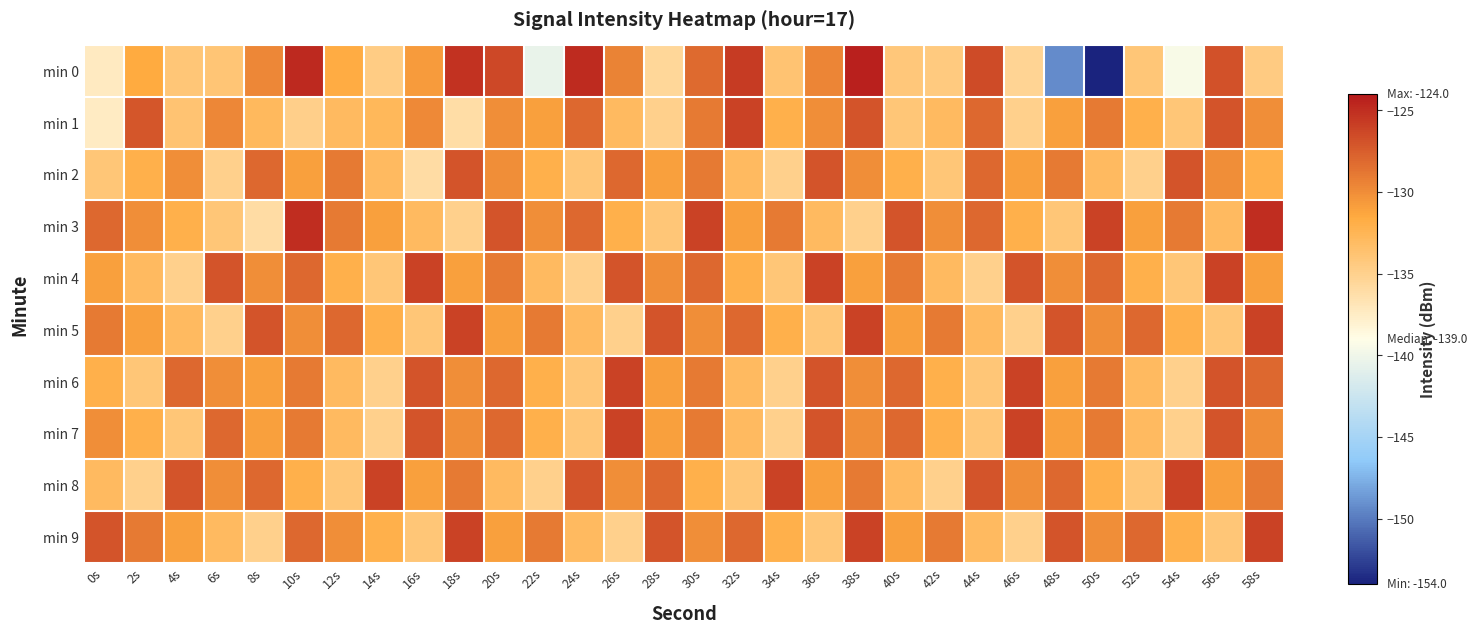

Reading left to right, list all the values displayed in this chart.

min 0: 0s=-137.4	2s=-131.6	4s=-134.1	6s=-133.9	8s=-129.7	10s=-124.8	12s=-131.6	14s=-134.6	16s=-130.7	18s=-125.2	20s=-126.4	22s=-140.4	24s=-124.9	26s=-129.5	28s=-135.6	30s=-128.2	32s=-125.7	34s=-133.8	36s=-129.6	38s=-124.3	40s=-134.1	42s=-134.4	44s=-126.6	46s=-135.3	48s=-149.3	50s=-154.0	52s=-134.0	54s=-139.5	56s=-126.9	58s=-134.5
min 1: 0s=-137.5	2s=-127.1	4s=-133.8	6s=-129.7	8s=-132.8	10s=-134.9	12s=-133.0	14s=-132.8	16s=-129.8	18s=-136.2	20s=-130.0	22s=-131.0	24s=-128.0	26s=-133.0	28s=-135.0	30s=-129.0	32s=-126.0	34s=-132.0	36s=-130.0	38s=-127.0	40s=-134.0	42s=-133.0	44s=-128.0	46s=-135.0	48s=-131.0	50s=-129.0	52s=-132.0	54s=-134.0	56s=-127.0	58s=-130.0
min 2: 0s=-134.0	2s=-132.0	4s=-130.0	6s=-135.0	8s=-128.0	10s=-131.0	12s=-129.0	14s=-133.0	16s=-136.0	18s=-127.0	20s=-130.0	22s=-132.0	24s=-134.0	26s=-128.0	28s=-131.0	30s=-129.0	32s=-133.0	34s=-135.0	36s=-127.0	38s=-130.0	40s=-132.0	42s=-134.0	44s=-128.0	46s=-131.0	48s=-129.0	50s=-133.0	52s=-135.0	54s=-127.0	56s=-130.0	58s=-132.0
min 3: 0s=-128.0	2s=-130.0	4s=-132.0	6s=-134.0	8s=-136.0	10s=-125.0	12s=-129.0	14s=-131.0	16s=-133.0	18s=-135.0	20s=-127.0	22s=-130.0	24s=-128.0	26s=-132.0	28s=-134.0	30s=-126.0	32s=-131.0	34s=-129.0	36s=-133.0	38s=-135.0	40s=-127.0	42s=-130.0	44s=-128.0	46s=-132.0	48s=-134.0	50s=-126.0	52s=-131.0	54s=-129.0	56s=-133.0	58s=-125.0
min 4: 0s=-131.0	2s=-133.0	4s=-135.0	6s=-127.0	8s=-130.0	10s=-128.0	12s=-132.0	14s=-134.0	16s=-126.0	18s=-131.0	20s=-129.0	22s=-133.0	24s=-135.0	26s=-127.0	28s=-130.0	30s=-128.0	32s=-132.0	34s=-134.0	36s=-126.0	38s=-131.0	40s=-129.0	42s=-133.0	44s=-135.0	46s=-127.0	48s=-130.0	50s=-128.0	52s=-132.0	54s=-134.0	56s=-126.0	58s=-131.0
min 5: 0s=-129.0	2s=-131.0	4s=-133.0	6s=-135.0	8s=-127.0	10s=-130.0	12s=-128.0	14s=-132.0	16s=-134.0	18s=-126.0	20s=-131.0	22s=-129.0	24s=-133.0	26s=-135.0	28s=-127.0	30s=-130.0	32s=-128.0	34s=-132.0	36s=-134.0	38s=-126.0	40s=-131.0	42s=-129.0	44s=-133.0	46s=-135.0	48s=-127.0	50s=-130.0	52s=-128.0	54s=-132.0	56s=-134.0	58s=-126.0
min 6: 0s=-132.0	2s=-134.0	4s=-128.0	6s=-130.0	8s=-131.0	10s=-129.0	12s=-133.0	14s=-135.0	16s=-127.0	18s=-130.0	20s=-128.0	22s=-132.0	24s=-134.0	26s=-126.0	28s=-131.0	30s=-129.0	32s=-133.0	34s=-135.0	36s=-127.0	38s=-130.0	40s=-128.0	42s=-132.0	44s=-134.0	46s=-126.0	48s=-131.0	50s=-129.0	52s=-133.0	54s=-135.0	56s=-127.0	58s=-128.0
min 7: 0s=-130.0	2s=-132.0	4s=-134.0	6s=-128.0	8s=-131.0	10s=-129.0	12s=-133.0	14s=-135.0	16s=-127.0	18s=-130.0	20s=-128.0	22s=-132.0	24s=-134.0	26s=-126.0	28s=-131.0	30s=-129.0	32s=-133.0	34s=-135.0	36s=-127.0	38s=-130.0	40s=-128.0	42s=-132.0	44s=-134.0	46s=-126.0	48s=-131.0	50s=-129.0	52s=-133.0	54s=-135.0	56s=-127.0	58s=-130.0
min 8: 0s=-133.0	2s=-135.0	4s=-127.0	6s=-130.0	8s=-128.0	10s=-132.0	12s=-134.0	14s=-126.0	16s=-131.0	18s=-129.0	20s=-133.0	22s=-135.0	24s=-127.0	26s=-130.0	28s=-128.0	30s=-132.0	32s=-134.0	34s=-126.0	36s=-131.0	38s=-129.0	40s=-133.0	42s=-135.0	44s=-127.0	46s=-130.0	48s=-128.0	50s=-132.0	52s=-134.0	54s=-126.0	56s=-131.0	58s=-129.0
min 9: 0s=-127.0	2s=-129.0	4s=-131.0	6s=-133.0	8s=-135.0	10s=-128.0	12s=-130.0	14s=-132.0	16s=-134.0	18s=-126.0	20s=-131.0	22s=-129.0	24s=-133.0	26s=-135.0	28s=-127.0	30s=-130.0	32s=-128.0	34s=-132.0	36s=-134.0	38s=-126.0	40s=-131.0	42s=-129.0	44s=-133.0	46s=-135.0	48s=-127.0	50s=-130.0	52s=-128.0	54s=-132.0	56s=-134.0	58s=-126.0